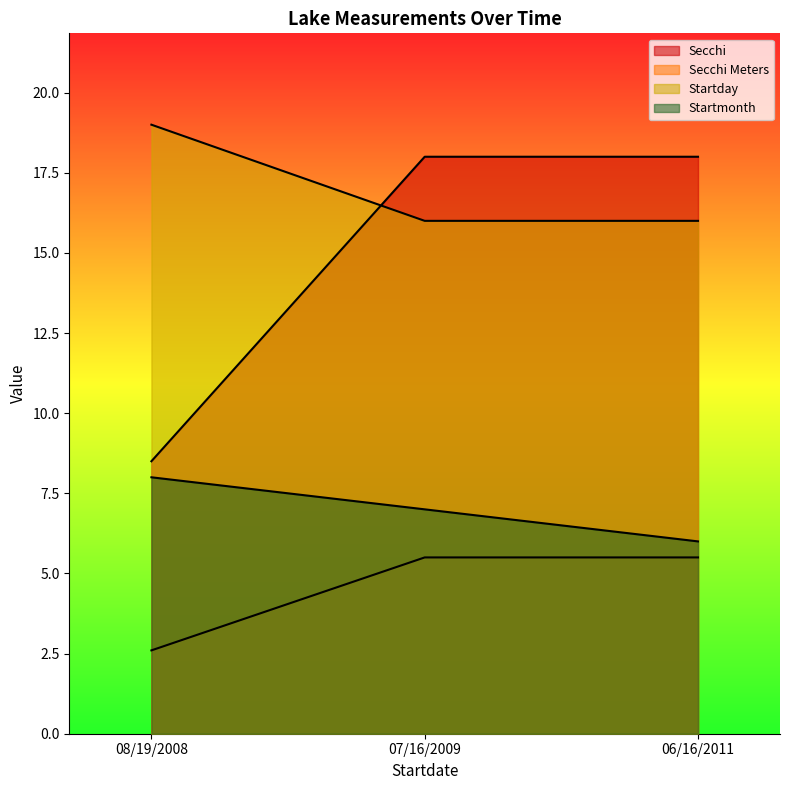

Which label corresponds to the largest value in the chart?

08/19/2008